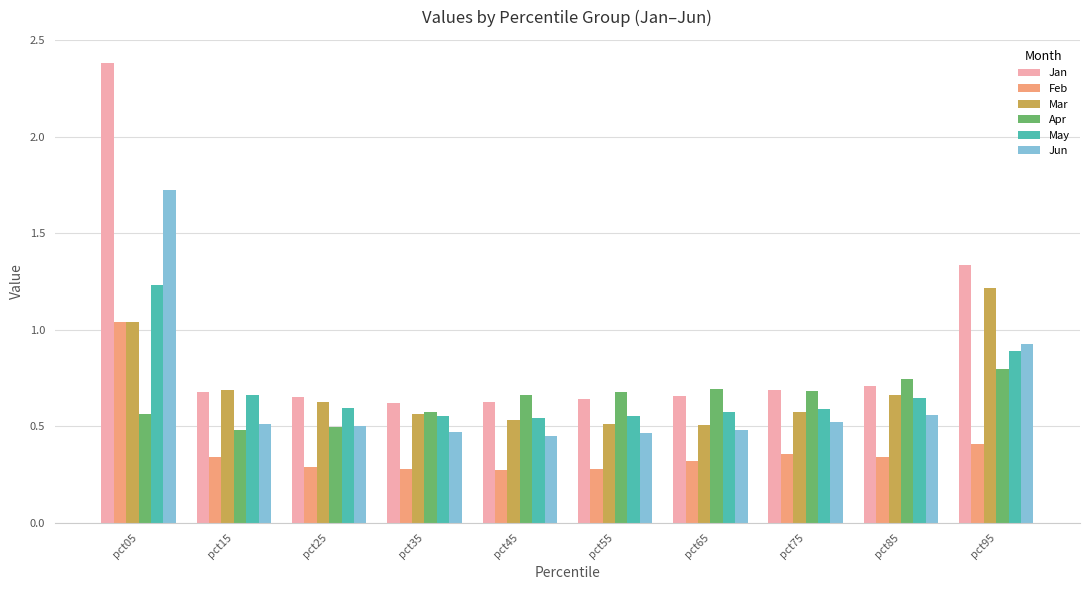

Which series changed the most between pct45 and pct95?

Jan